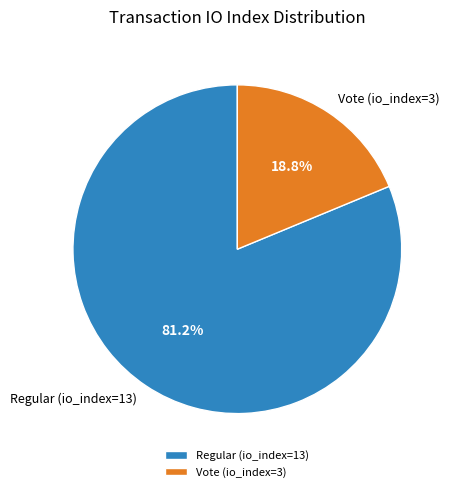

How many segments does this pie chart have?

2